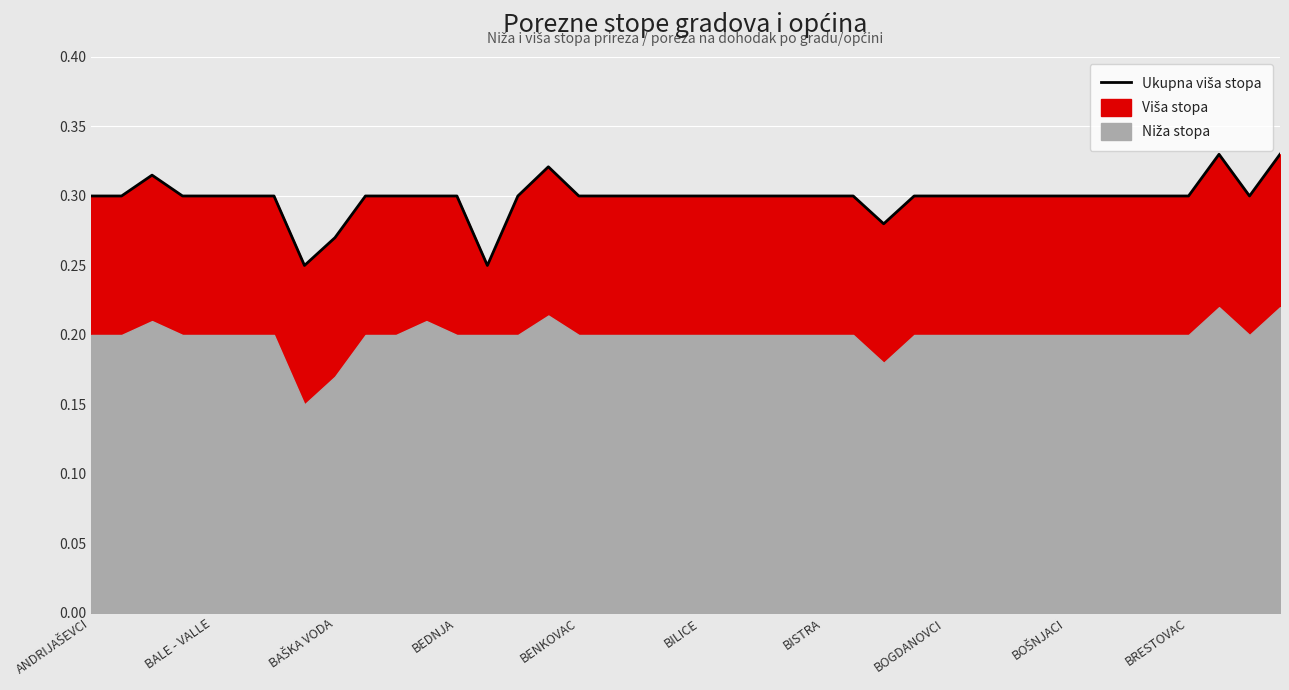

The chart shows a value of 0.3 at 31. True or false?

True